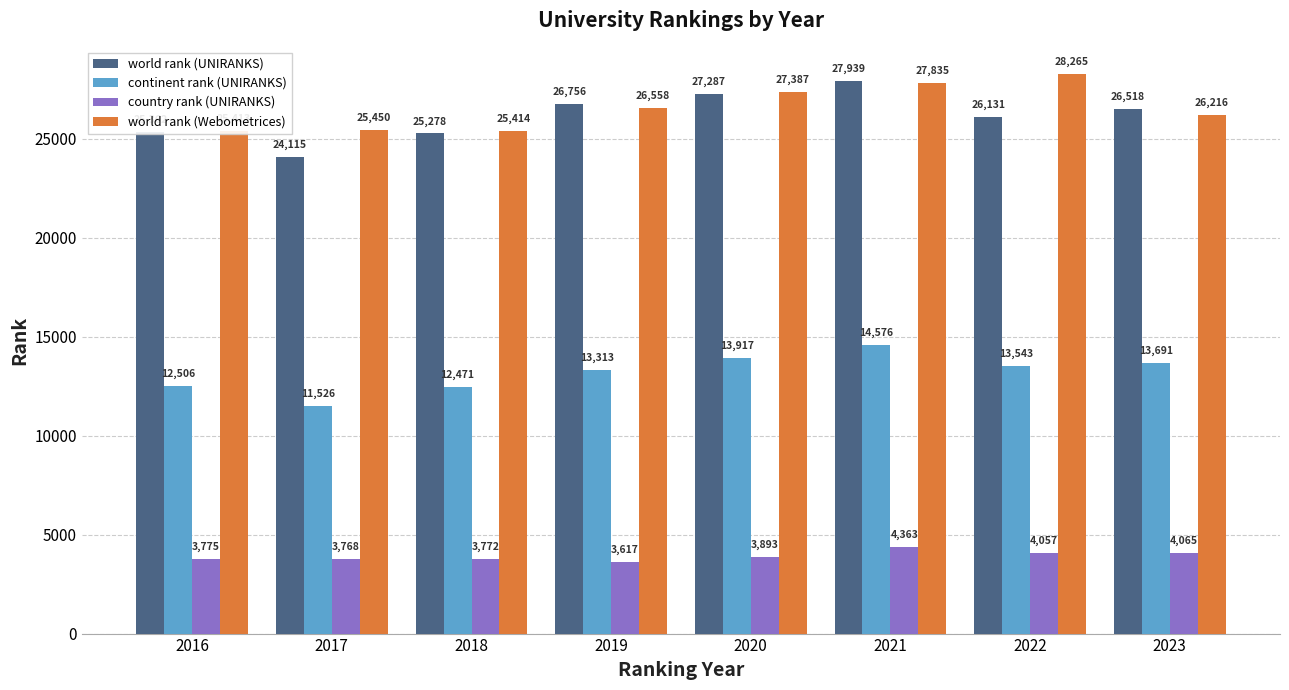

What are all the series names shown in the legend?

world rank (UNIRANKS), continent rank (UNIRANKS), country rank (UNIRANKS), world rank (Webometrices)